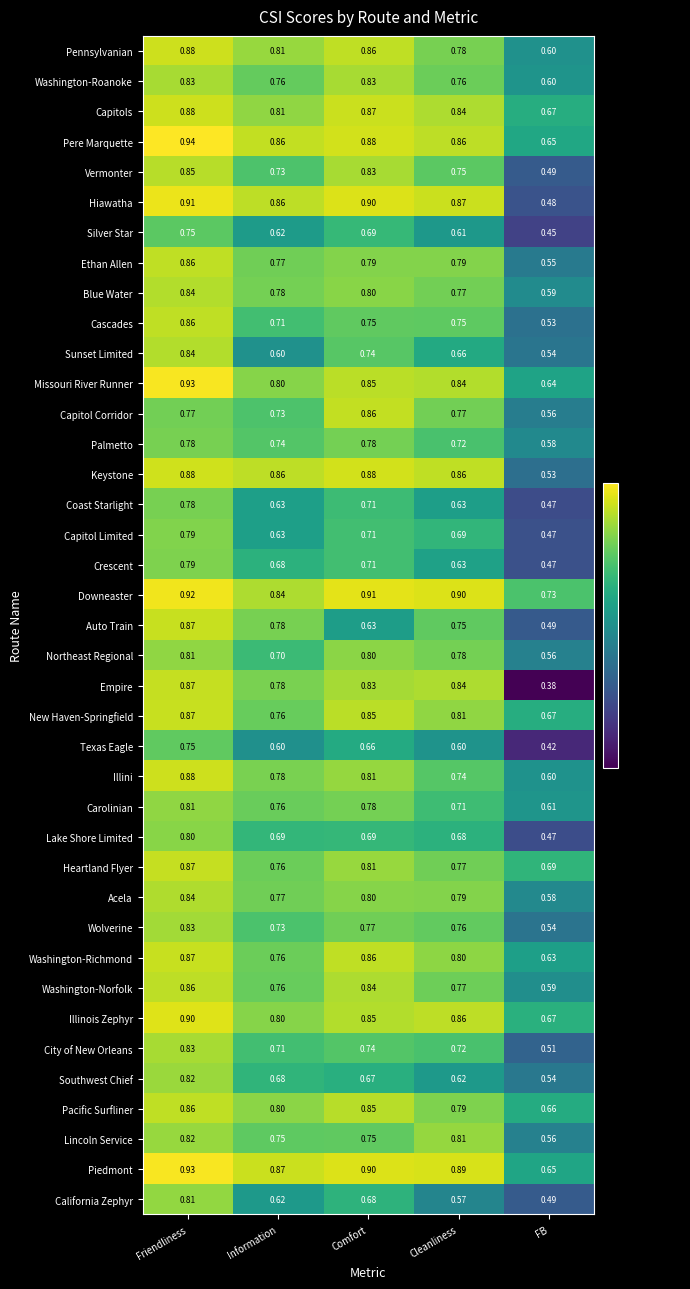

Which series has the widest spread of values?

Empire